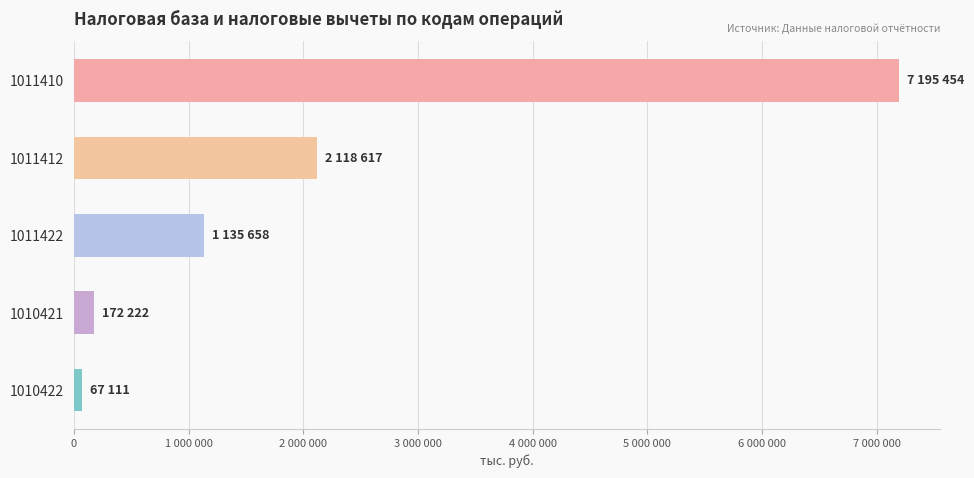

What is the average value?

2137812